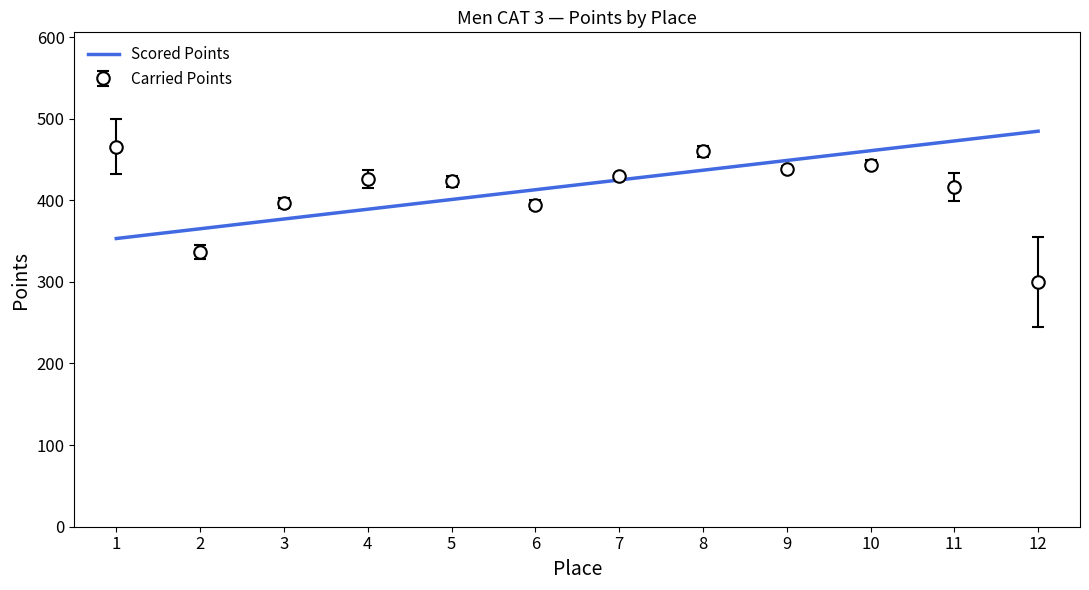

What is the total value across all series at 10?

904.4